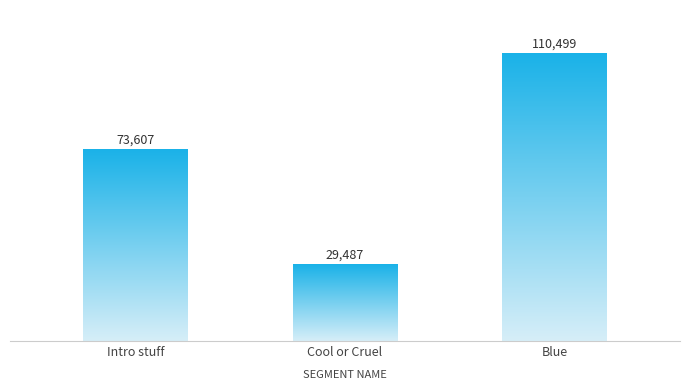

What is the sum of all values?

213593